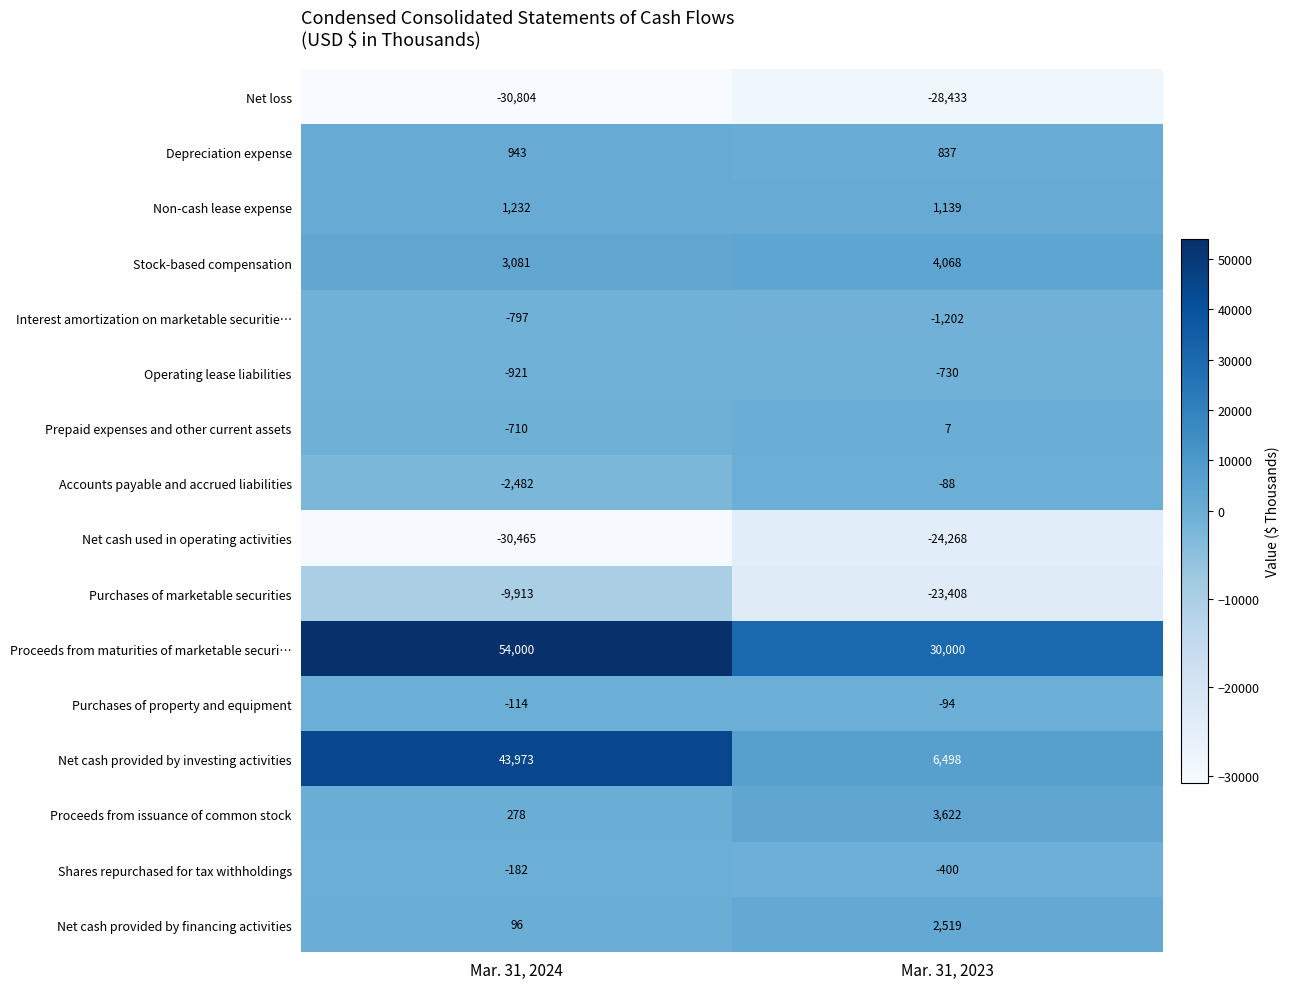

The Depreciation expense series shows 1156 at Mar. 31, 2023. True or false?

False